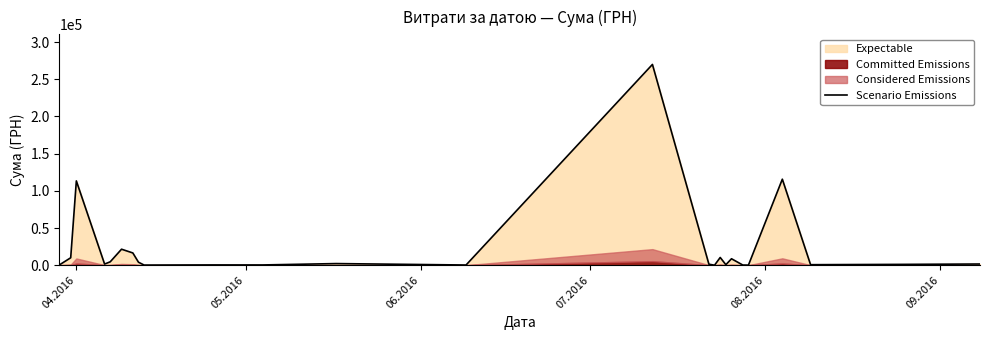

What is the average value?

23411.7